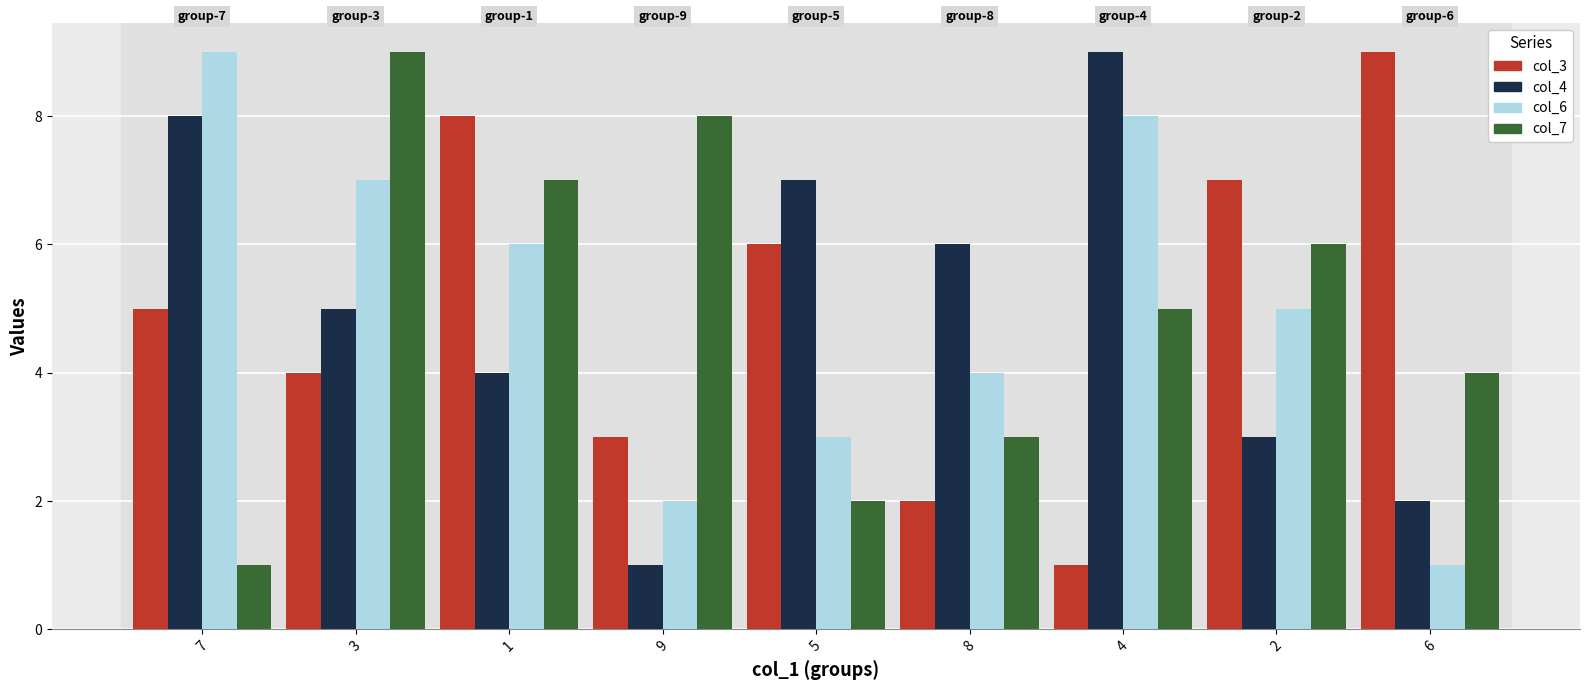

What is the label of the 4th bar from the right?

8